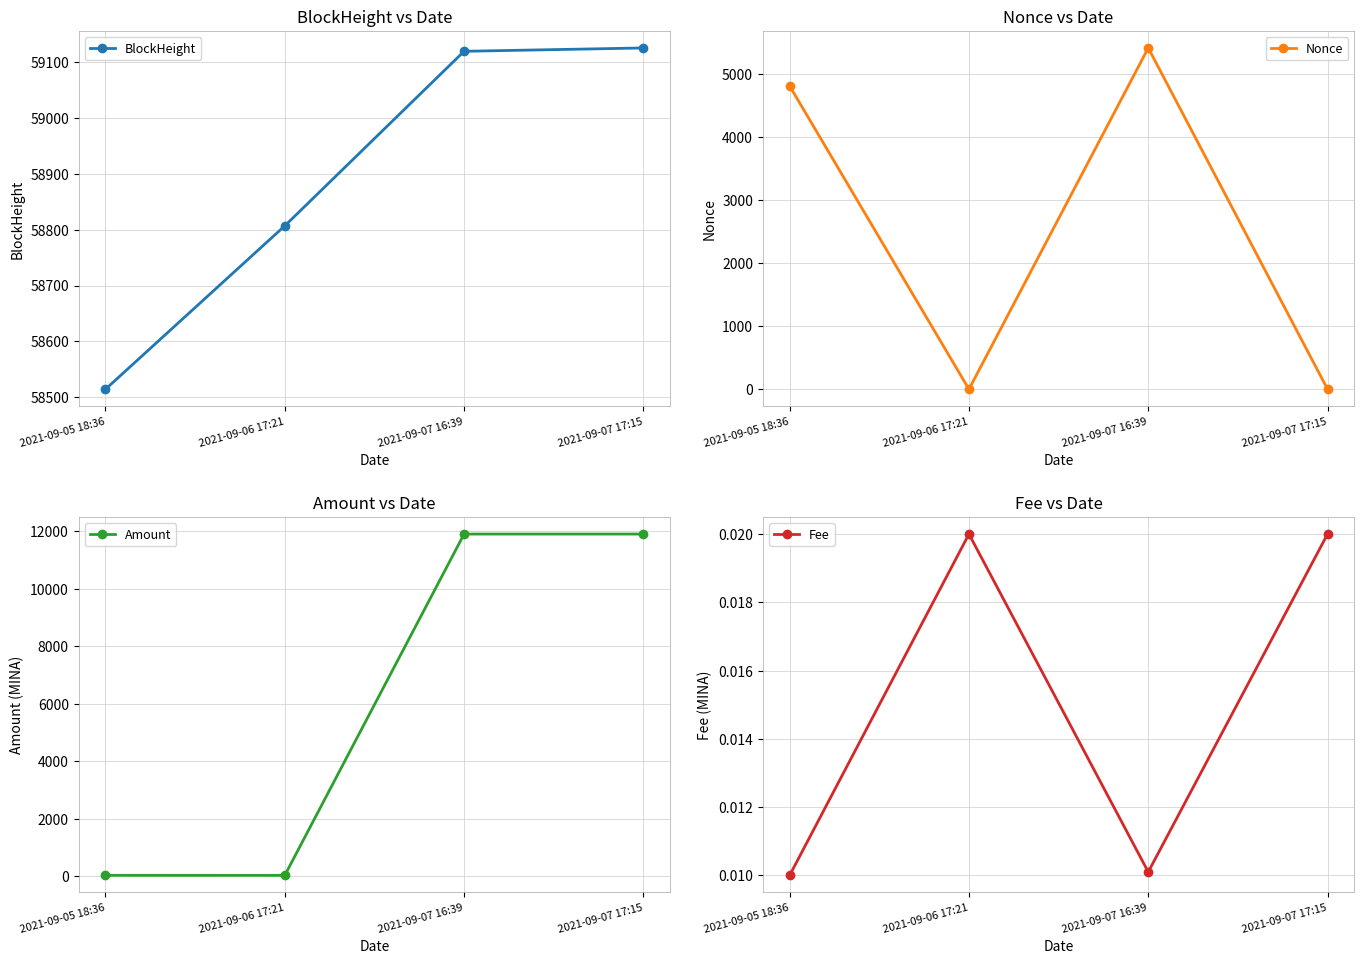

Count the number of categories in the chart.

4